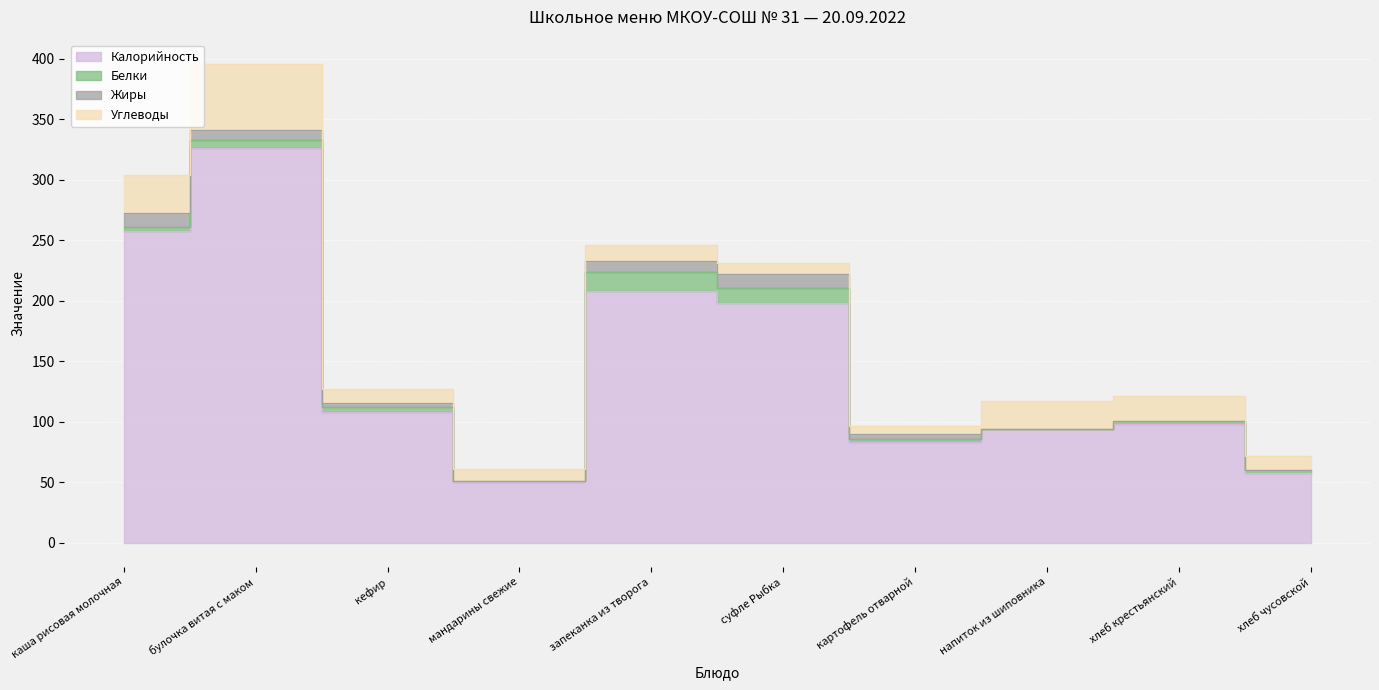

Is the value of Белки at хлеб чусовской greater than the value of Углеводы at кефир?

No